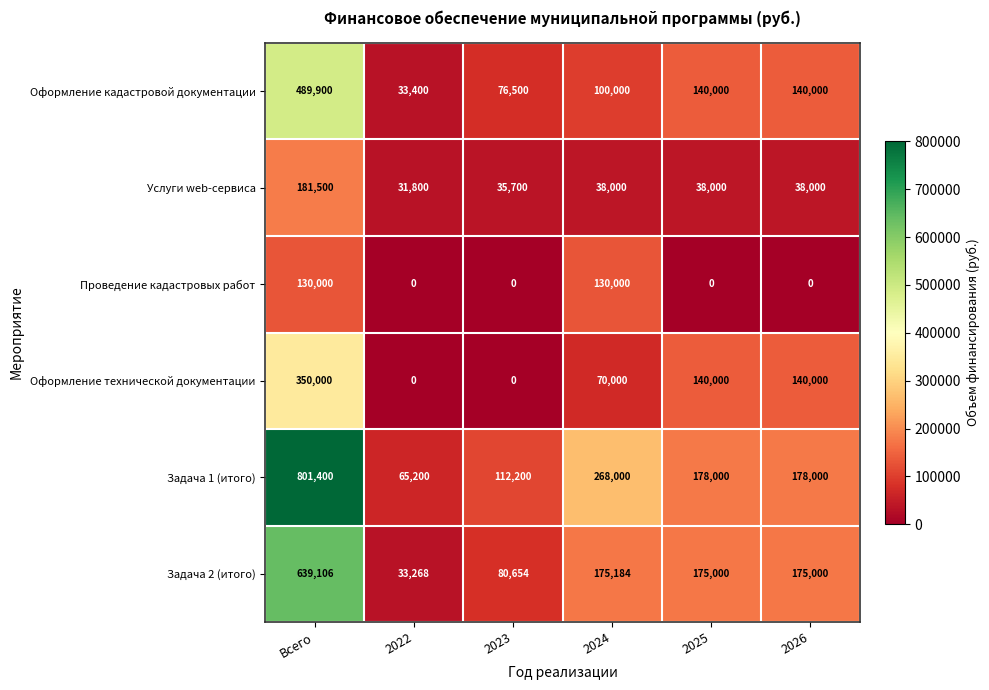

Which series has the largest range (max minus min)?

Задача 1 (итого)